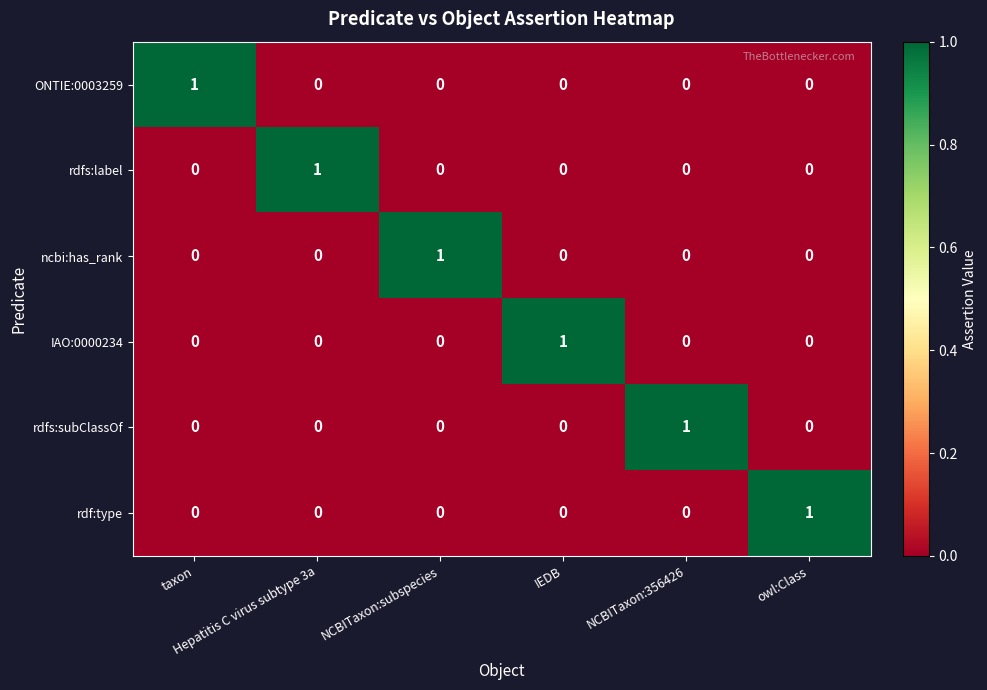

Count the number of data series in this chart.

6